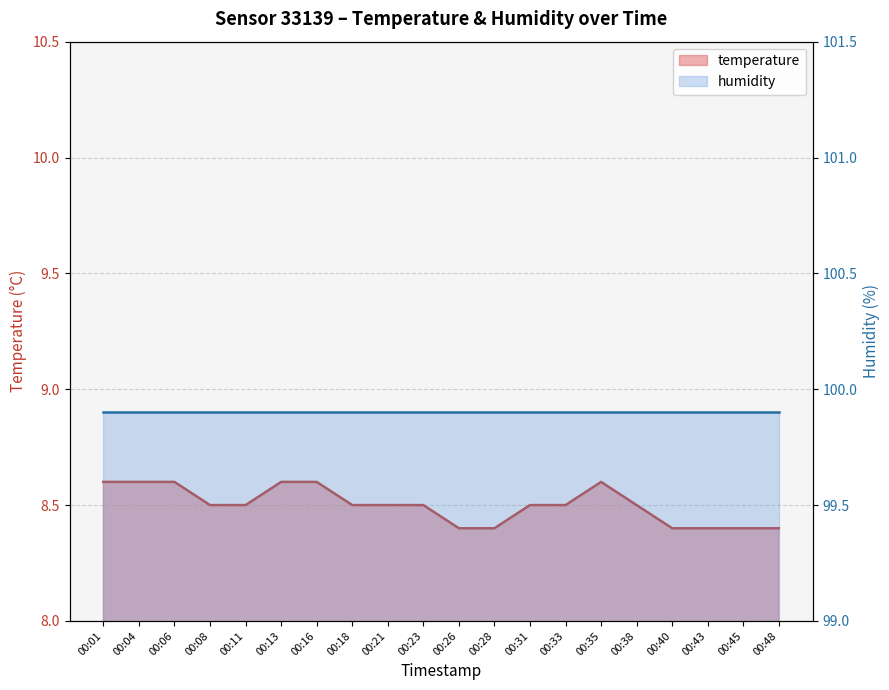

What is the value of the 4th point from the left?

8.5